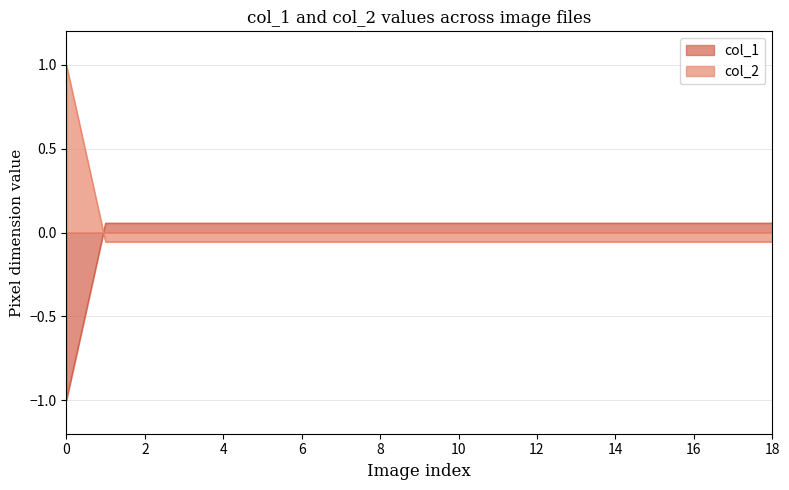

Does the chart have visible grid lines?

Yes